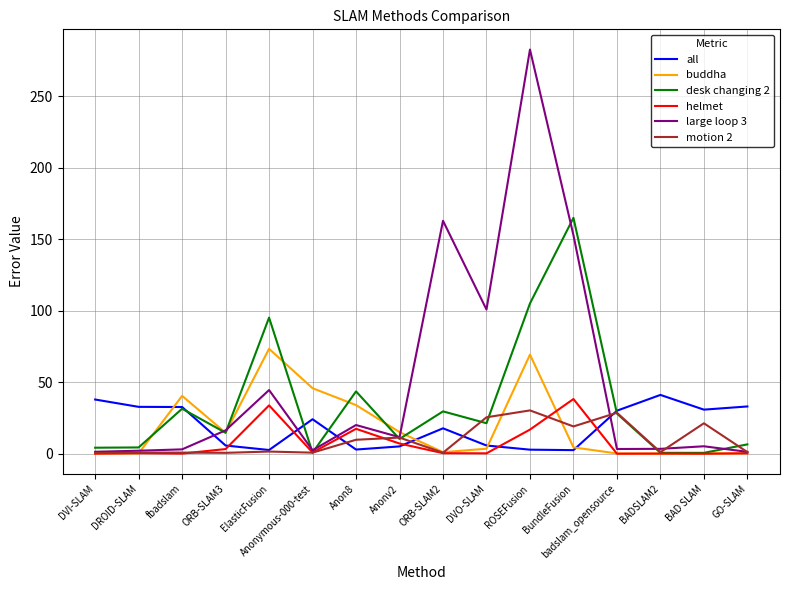

What is the sum of the motion 2 values at badslam_opensource and Anonymous-000-test?

29.6